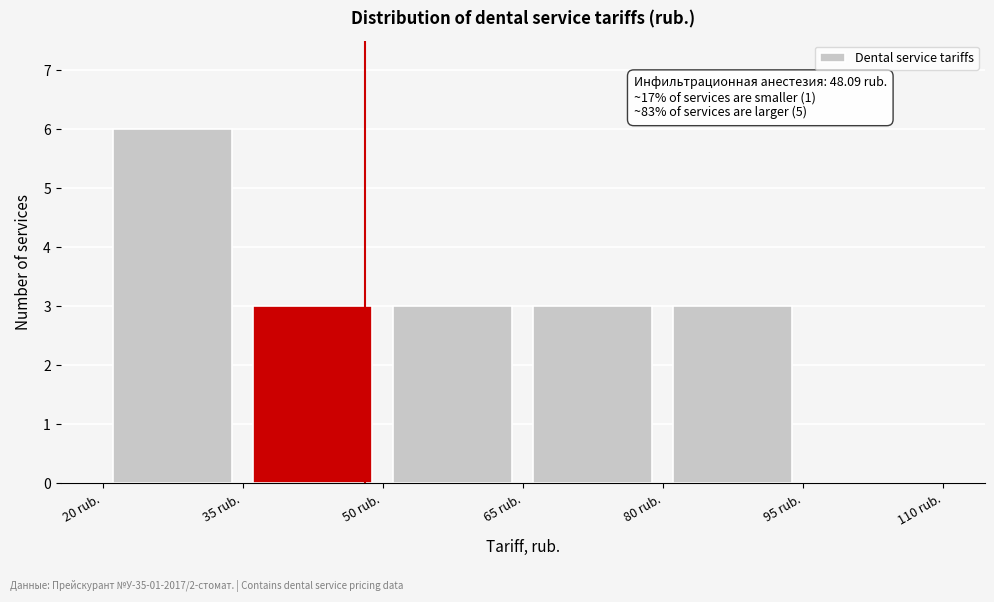

Over which range of the x-axis is the bar tallest?

20 to 35